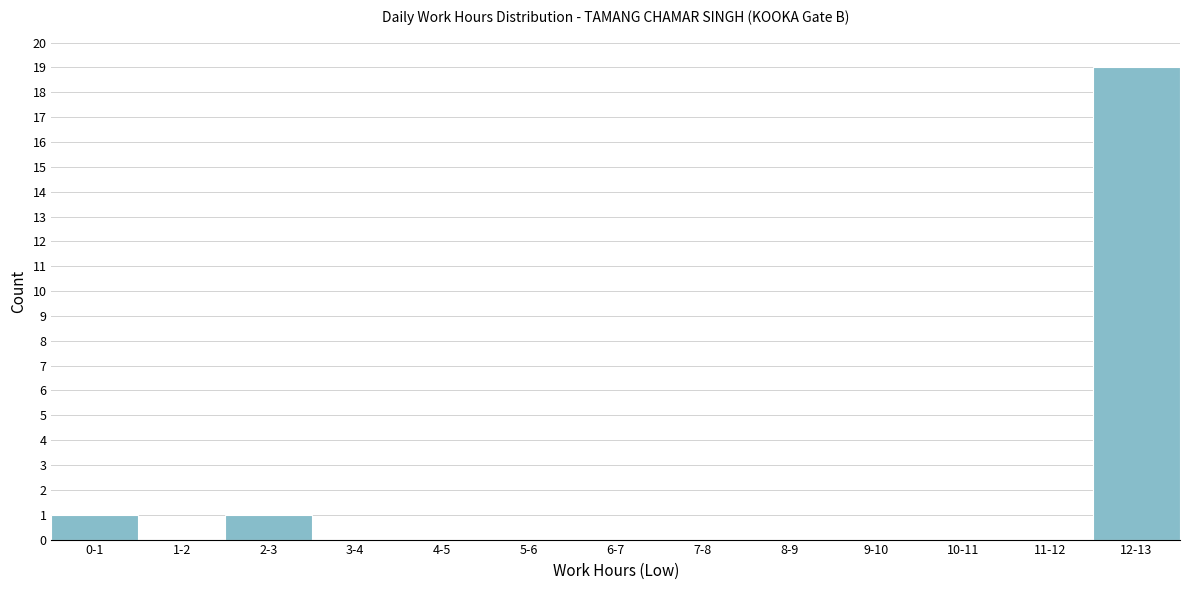

Reading right to left, what are all the values shown in this chart?

12-13=19	11-12=0	10-11=0	9-10=0	8-9=0	7-8=0	6-7=0	5-6=0	4-5=0	3-4=0	2-3=1	1-2=0	0-1=1